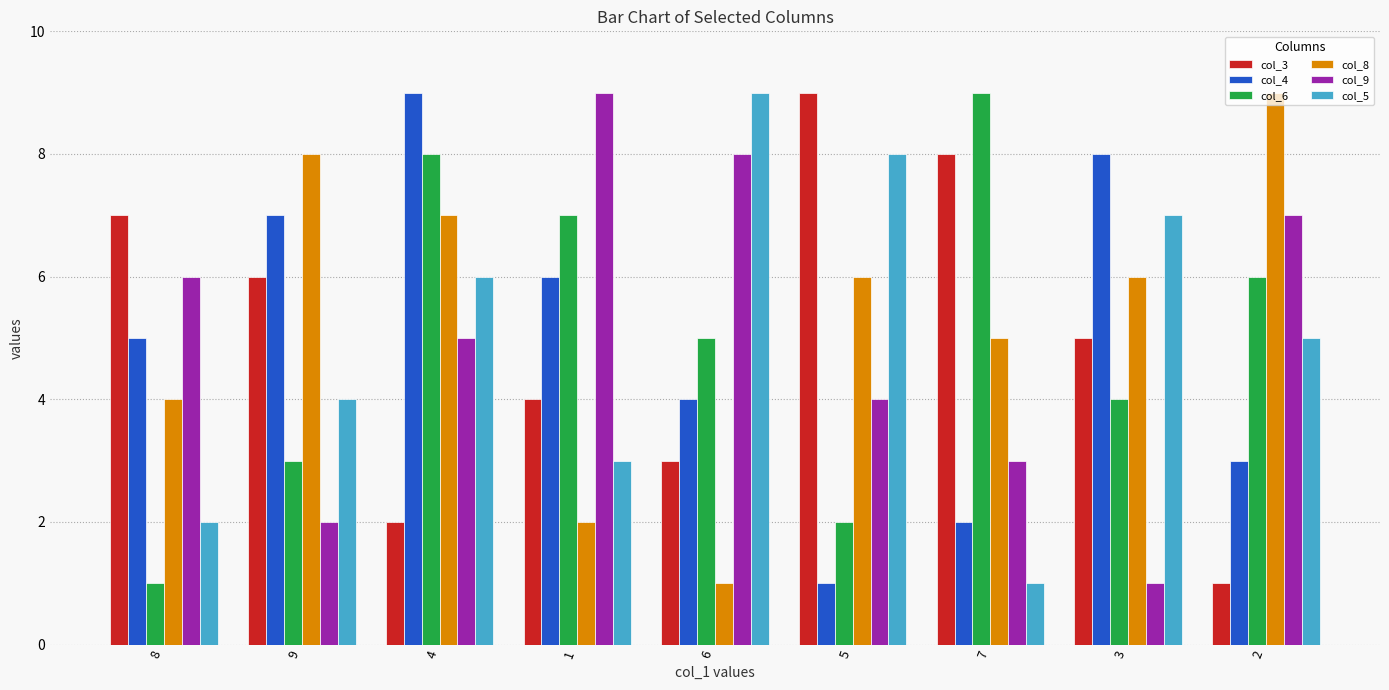

What is the lowest value of the col_3 series?

1